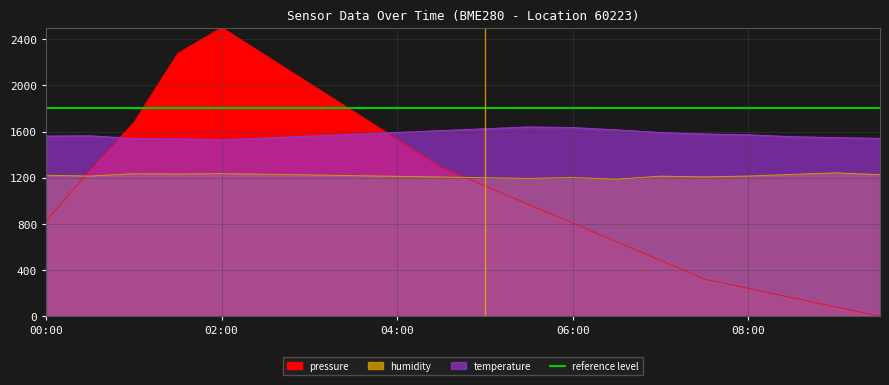

At which label does pressure reach its peak?

02:00